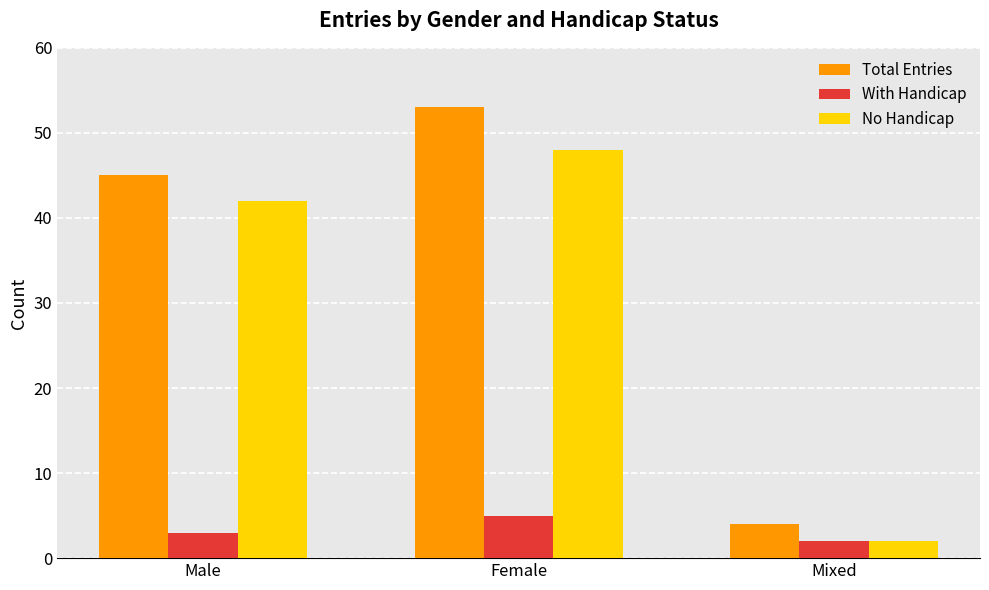

How many Total Entries values are between 4 and 53?

3